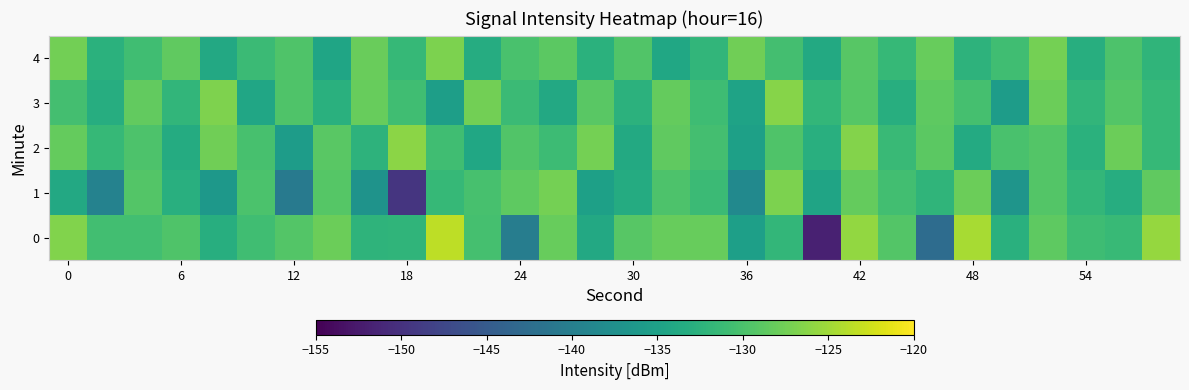

How many distinct data groups are displayed?

5